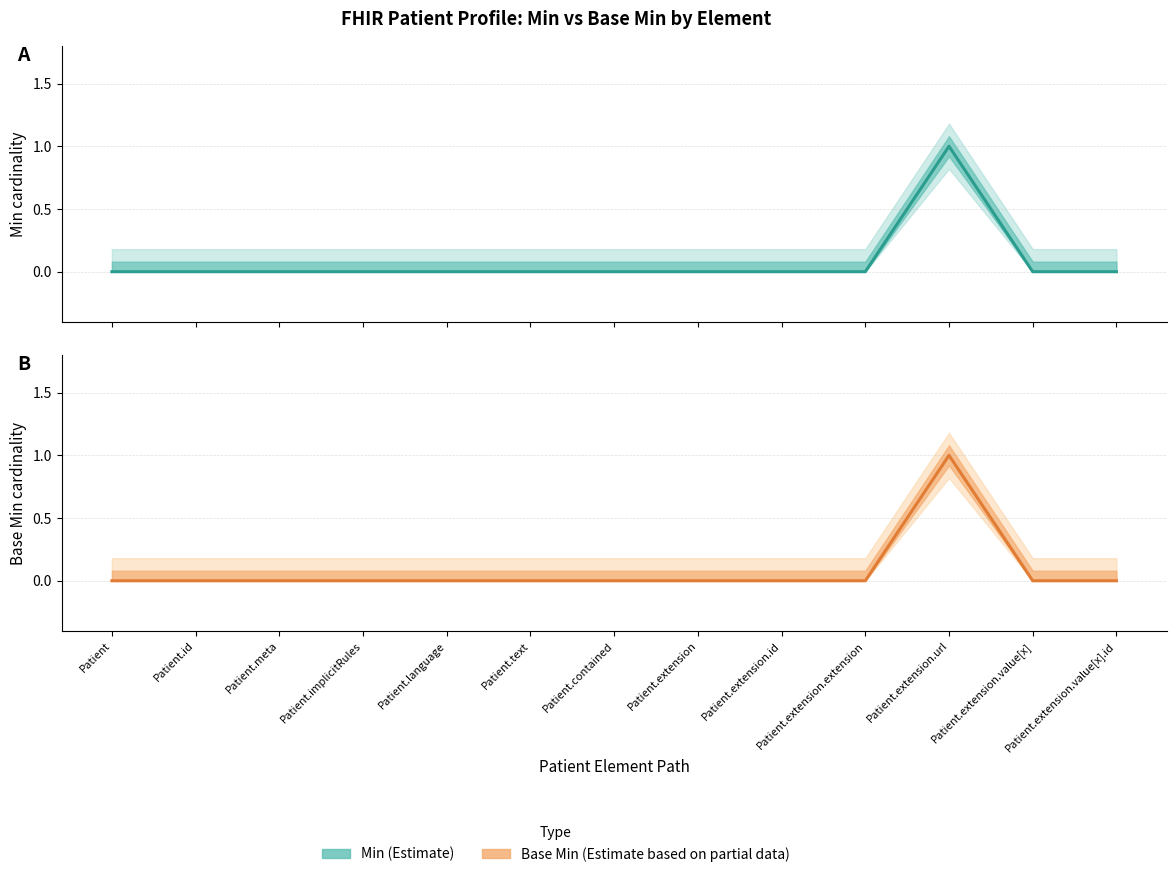

Does the chart display data point markers on the line(s)?

No